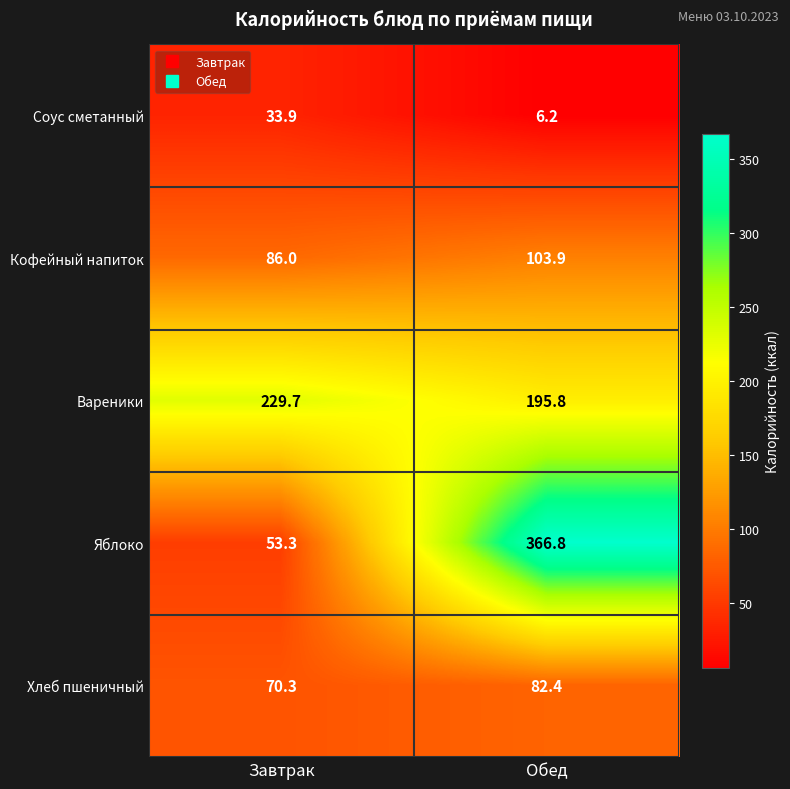

What is the maximum value for Хлеб пшеничный?

82.4